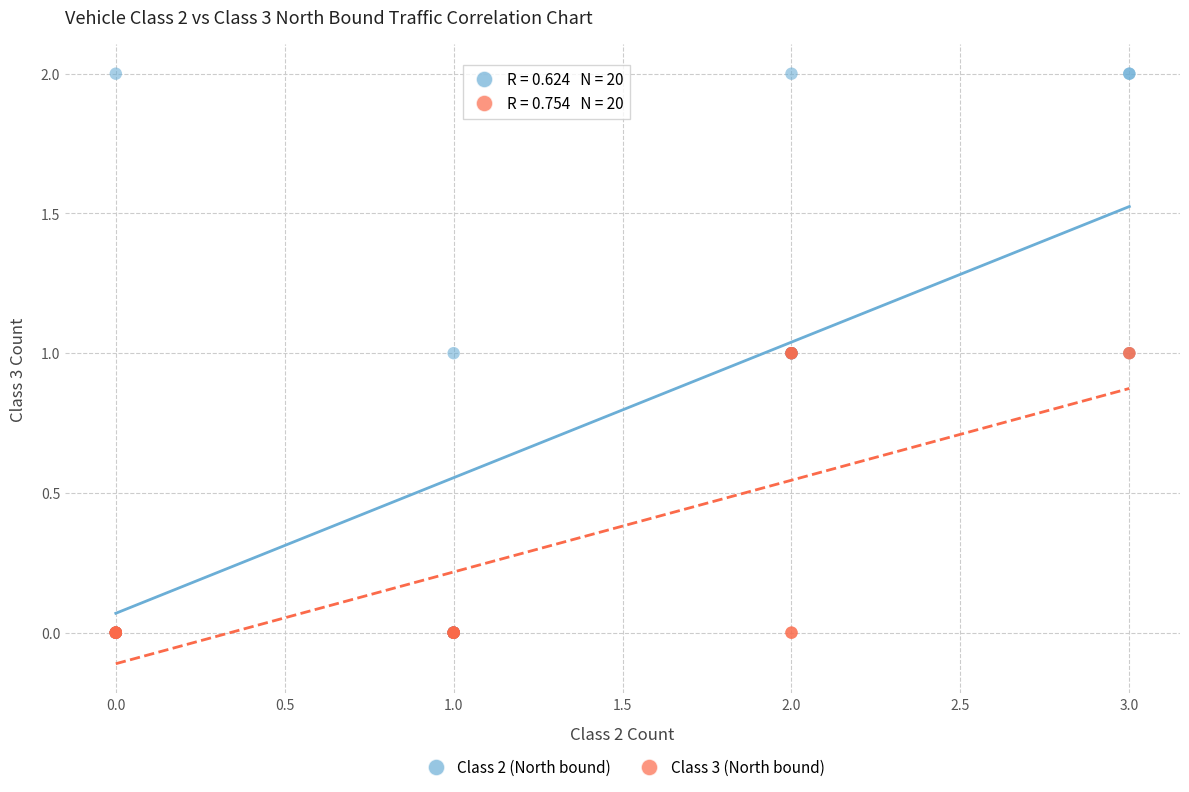

Which series has the widest spread of Y values?

Class 2 (North bound)